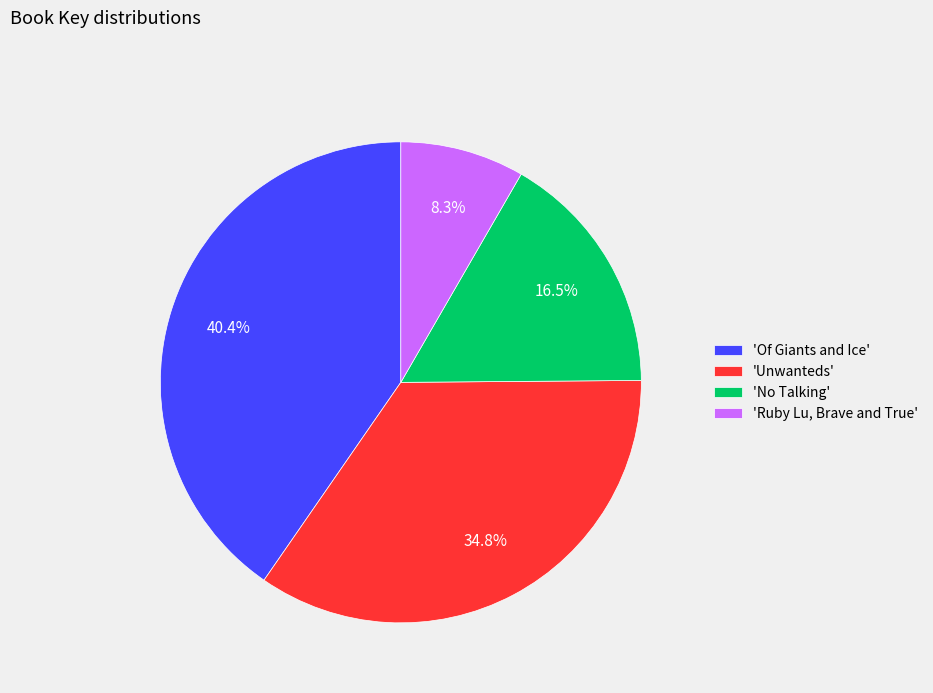

Does 'Of Giants and Ice' account for over 50% of the chart?

No